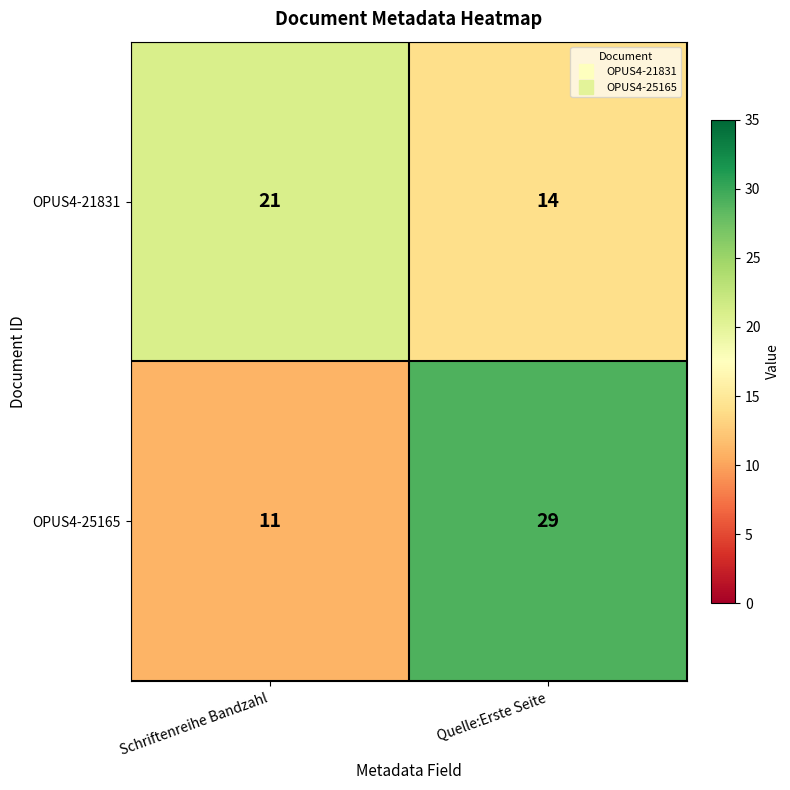

Reading left to right, transcribe all the data shown in this chart.

OPUS4-21831: Schriftenreihe Bandzahl=21	Quelle:Erste Seite=14
OPUS4-25165: Schriftenreihe Bandzahl=11	Quelle:Erste Seite=29